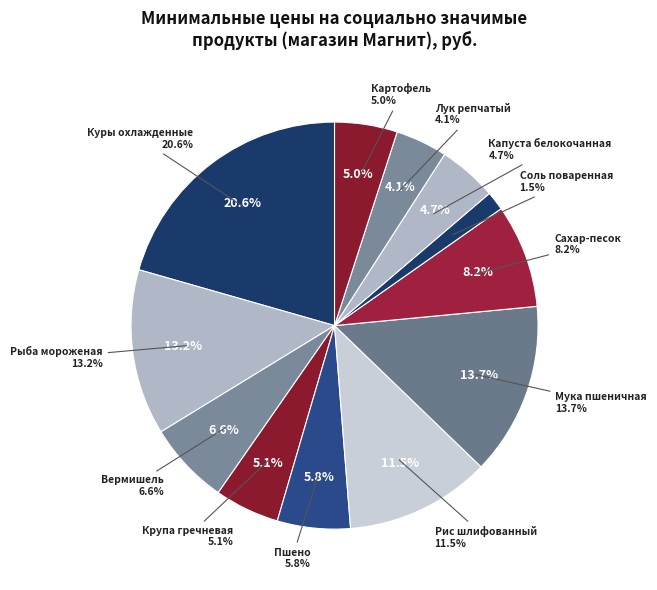

To the nearest percent, what is the combined percentage of Мука пшеничная and Вермишель?

20%